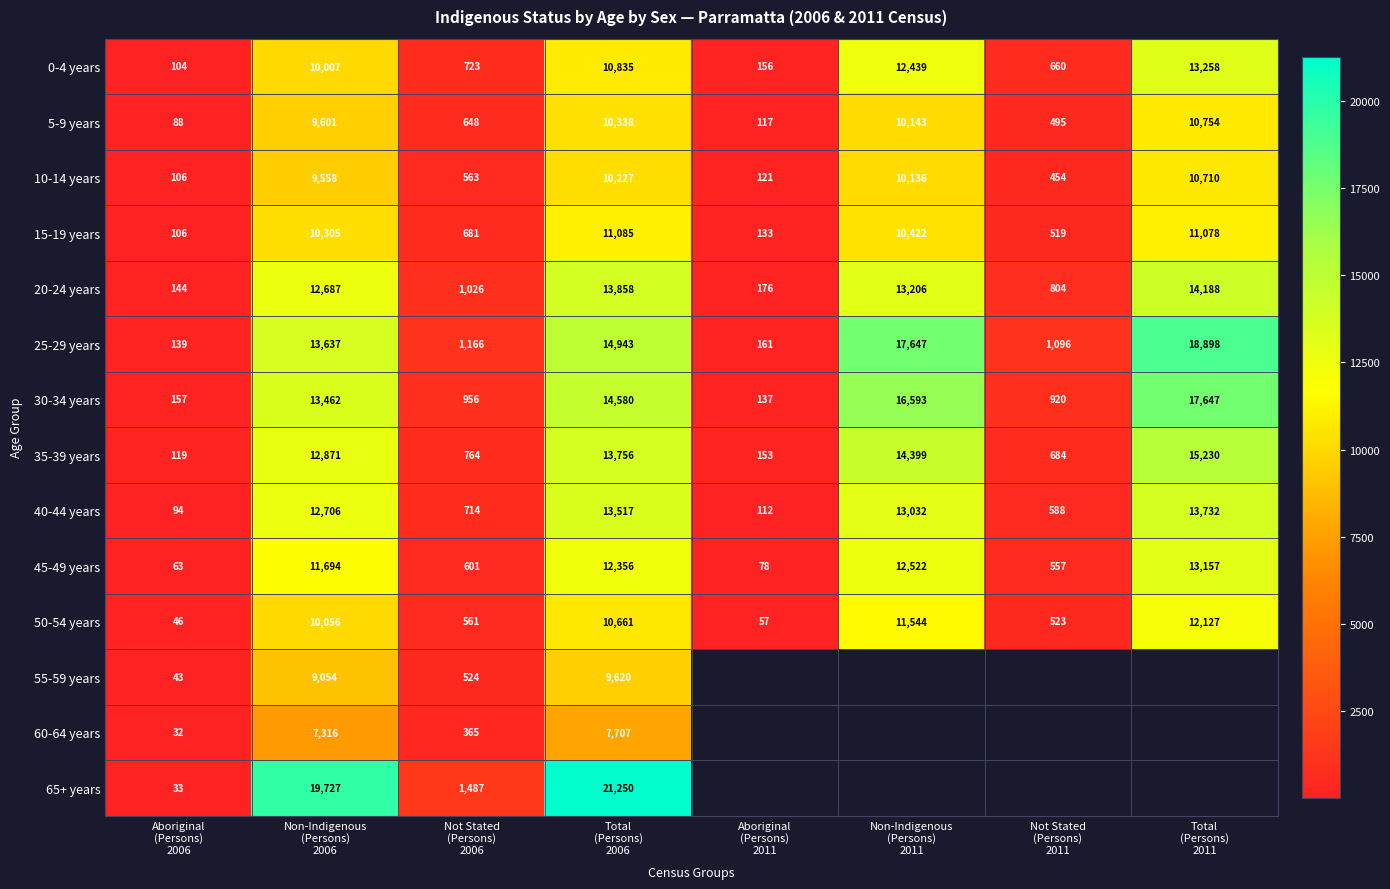

At which category is the sum across all series the highest?

Total
(Persons)
2006